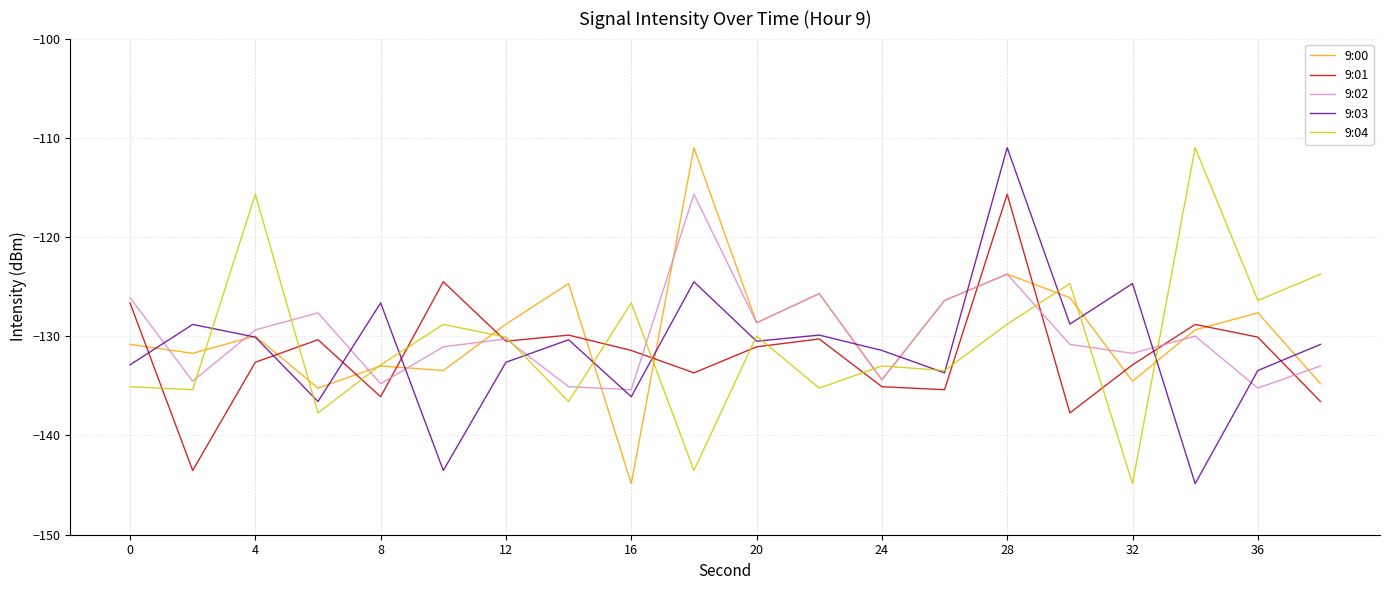

Which series ends up on top after the final intersection of 9:02 and 9:03?

9:03